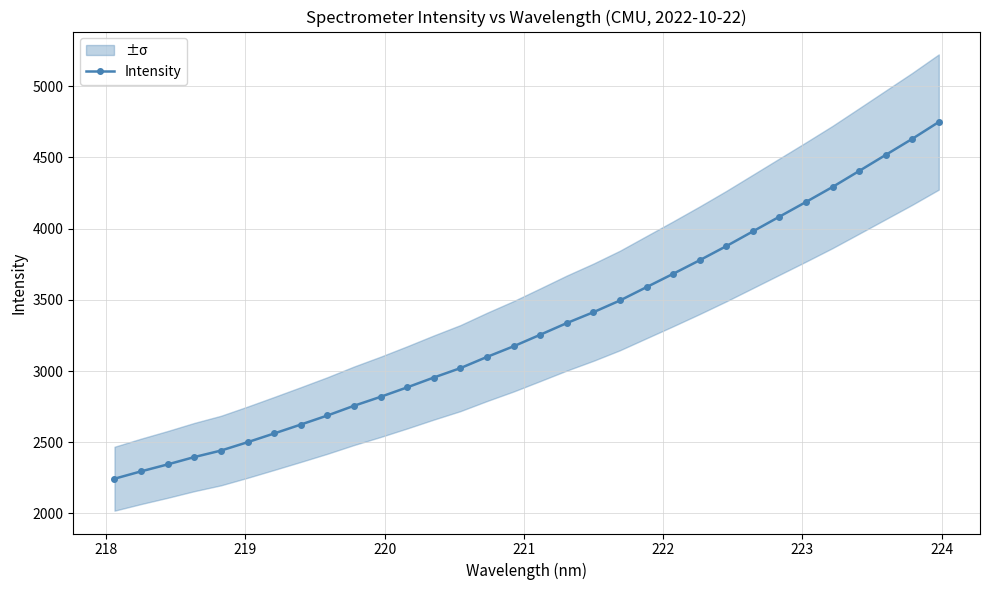

What is the maximum value shown in the chart?

4748.4